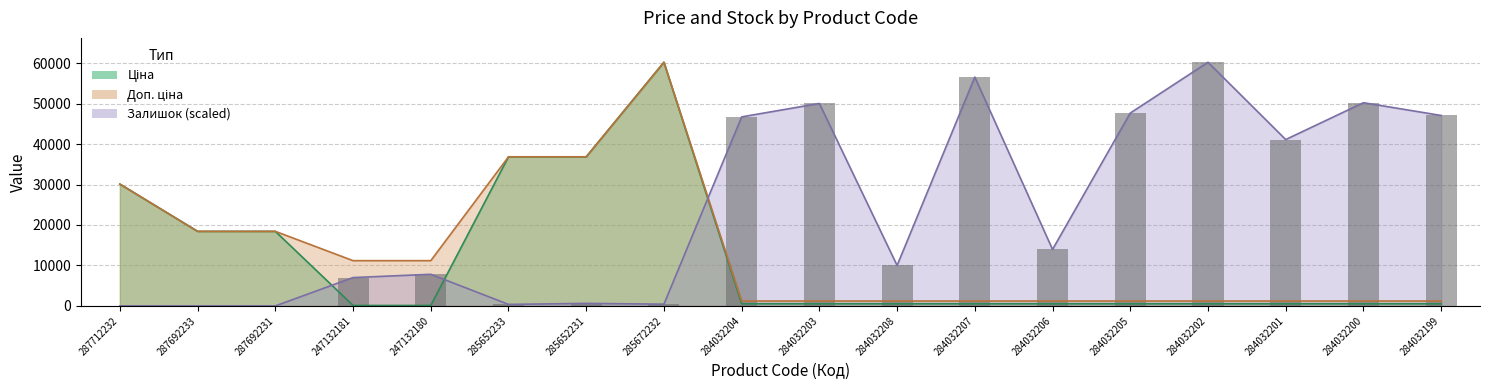

The value at 284032208 is 9993.9. True or false?

True